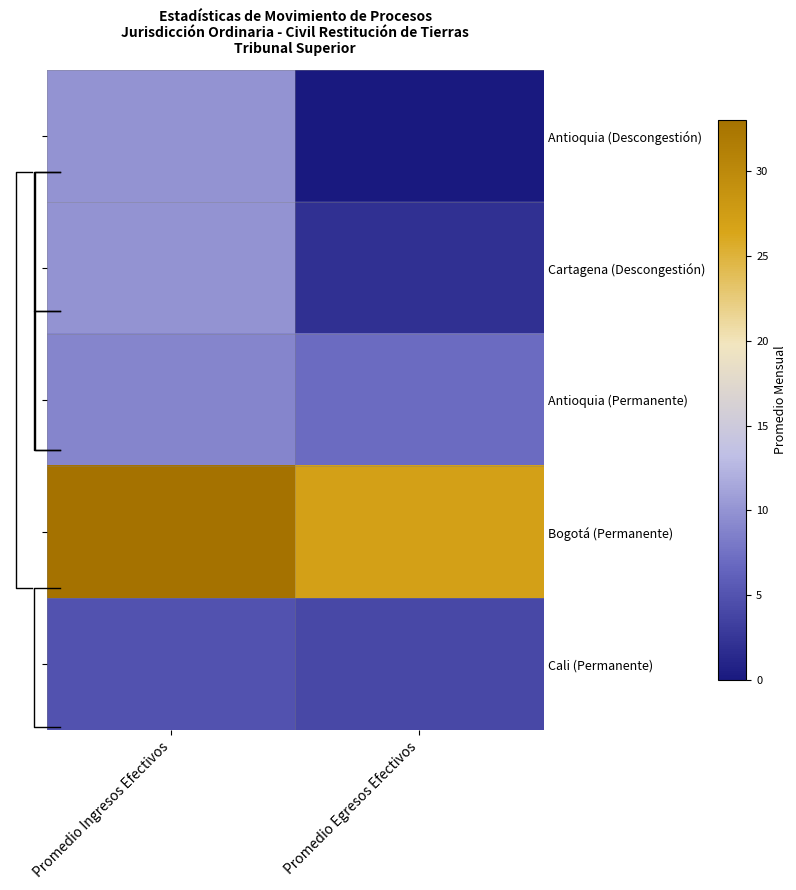

What is the difference between the maximum and minimum values in the Antioquia (Permanente) series?

2